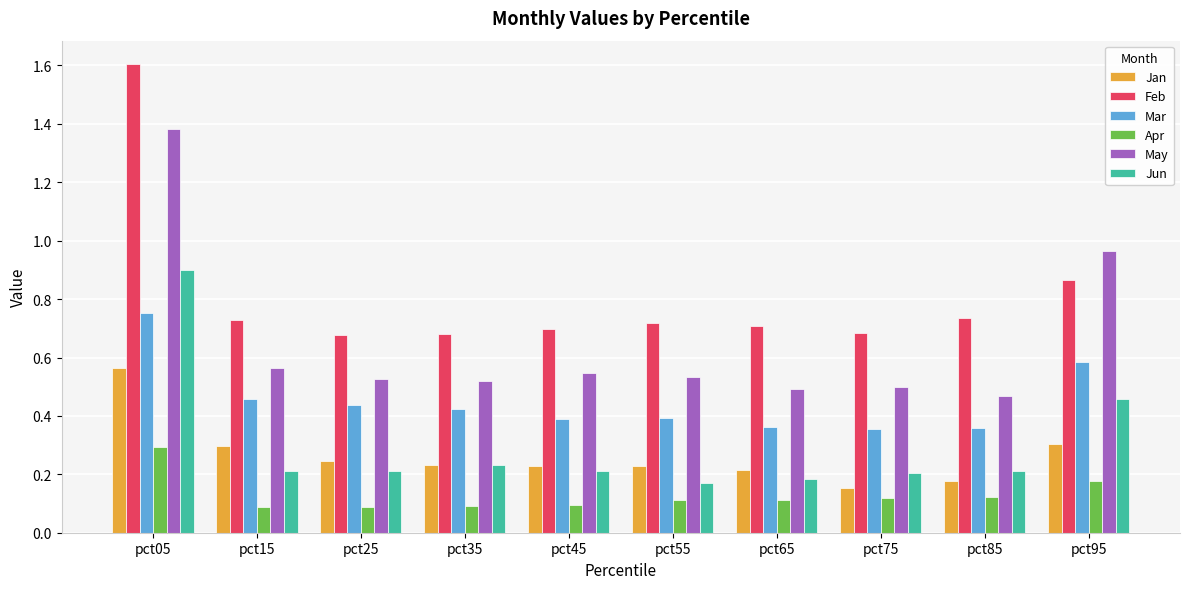

What is the maximum value shown in the chart?

1.6